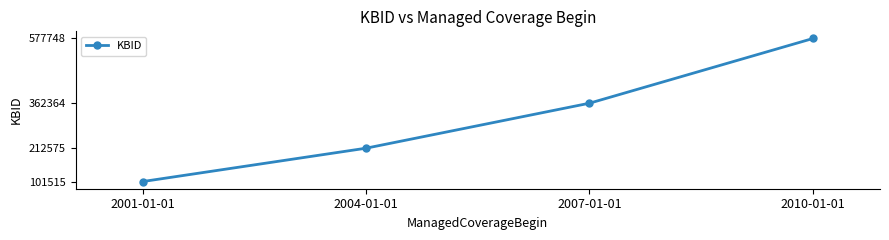

How many data points are less than 362364?

2